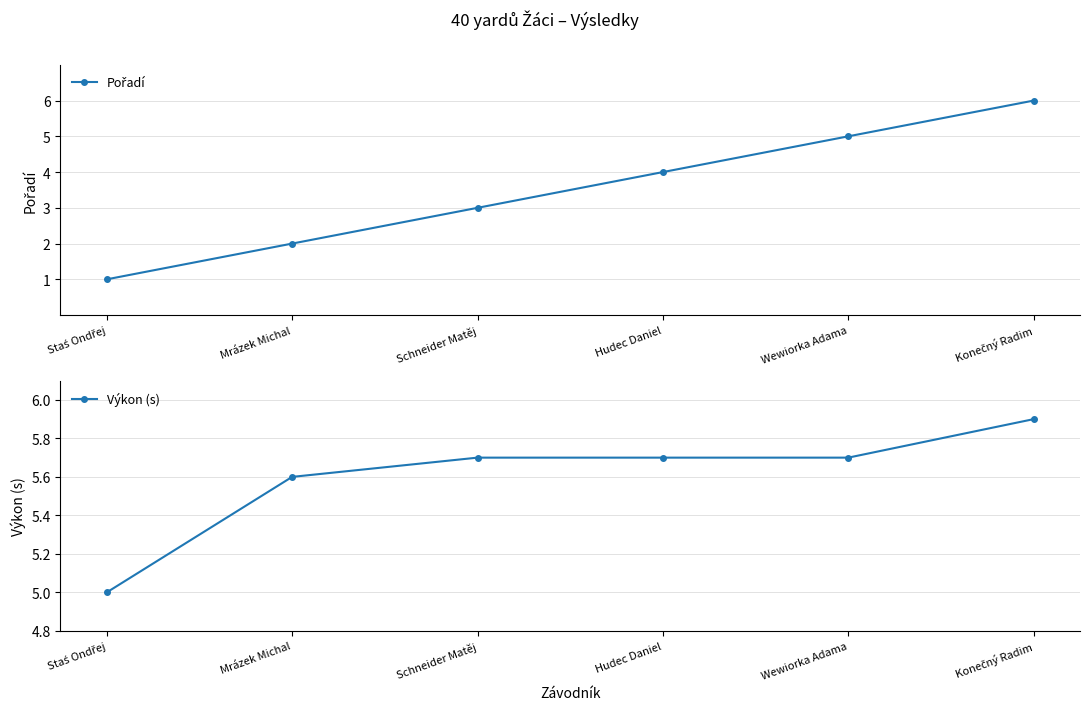

Reading left to right, list all the values displayed in this chart.

Pořadí: Staś Ondřej=1.0	Mrázek Michal=2.0	Schneider Matěj=3.0	Hudec Daniel=4.0	Wewiorka Adama=5.0	Konečný Radim=6.0
Výkon (s): Staś Ondřej=5.0	Mrázek Michal=5.6	Schneider Matěj=5.7	Hudec Daniel=5.7	Wewiorka Adama=5.7	Konečný Radim=5.9